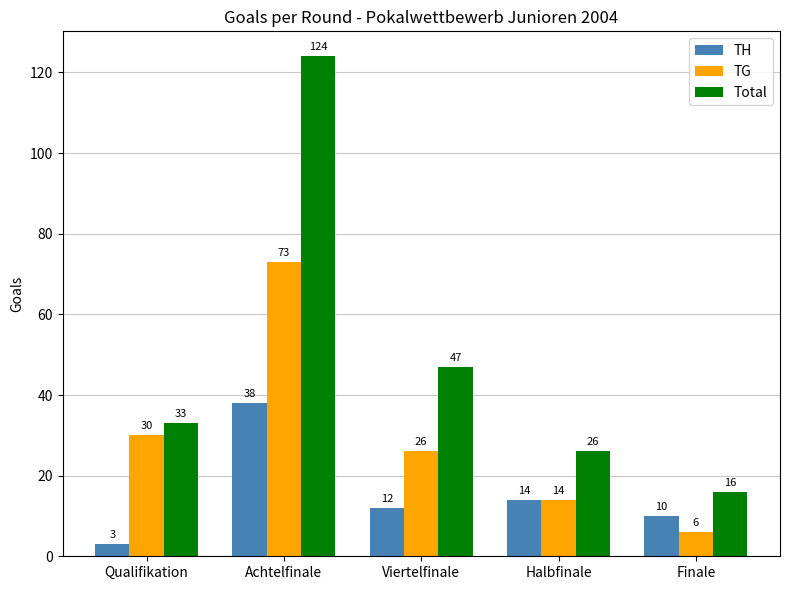

What is the spread (max minus min) of values at Halbfinale?

12